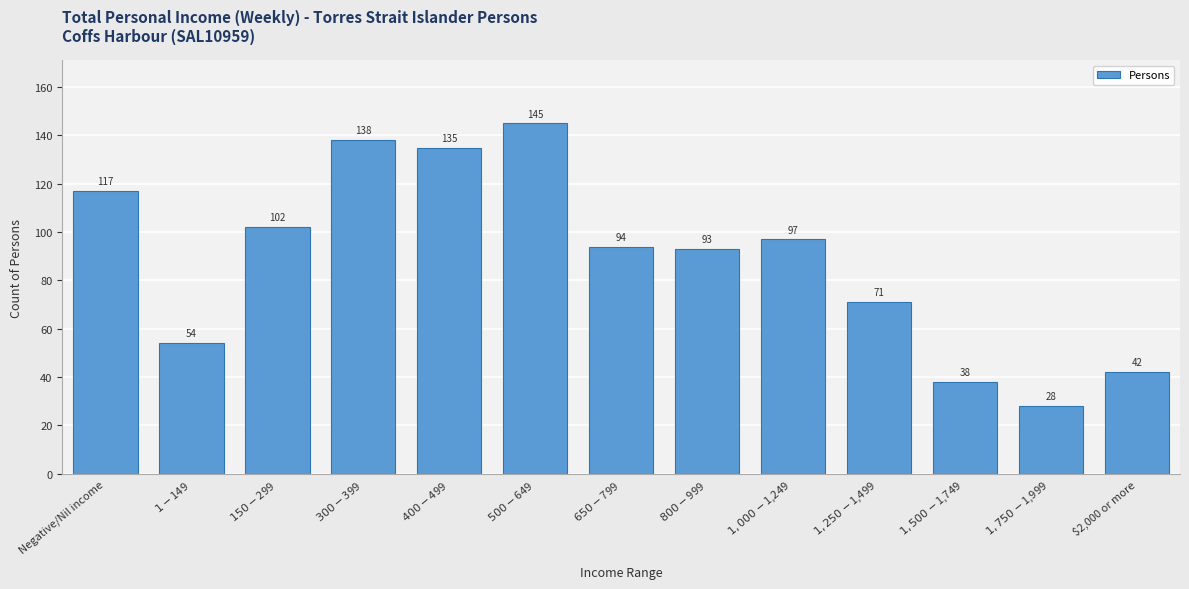

Reading left to right, transcribe all the data shown in this chart.

117	54	102	138	135	145	94	93	97	71	38	28	42